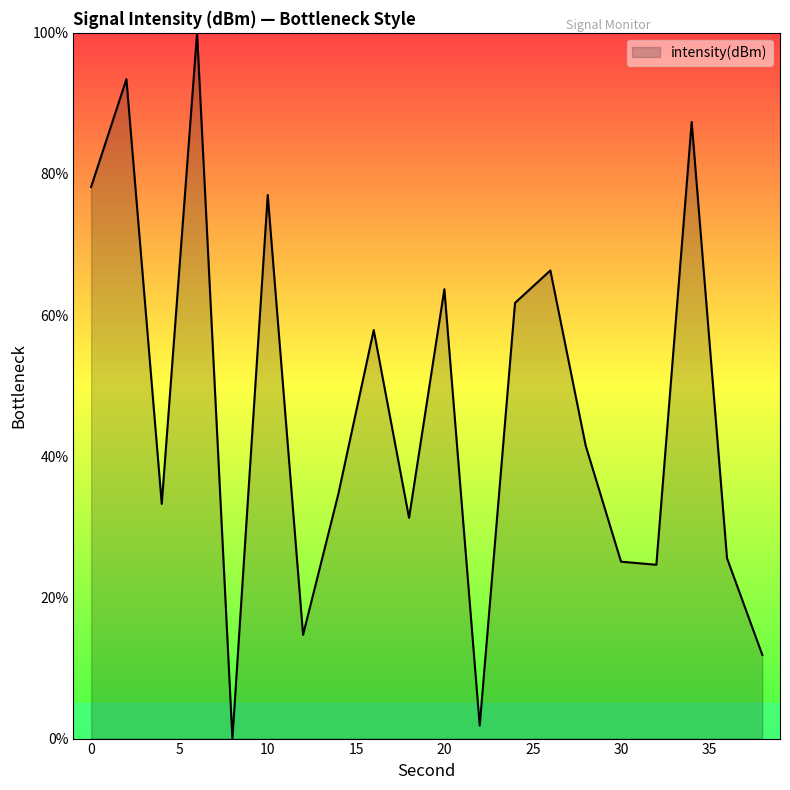

What is the difference between the maximum and minimum values?

100.0